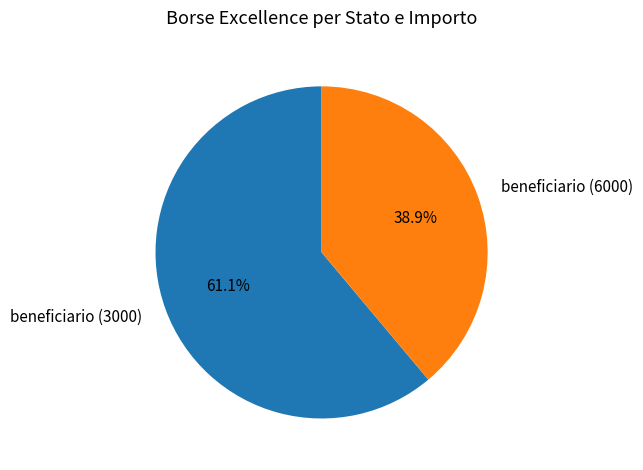

Is the sum of beneficiario (6000) and beneficiario (3000) greater than half?

Yes